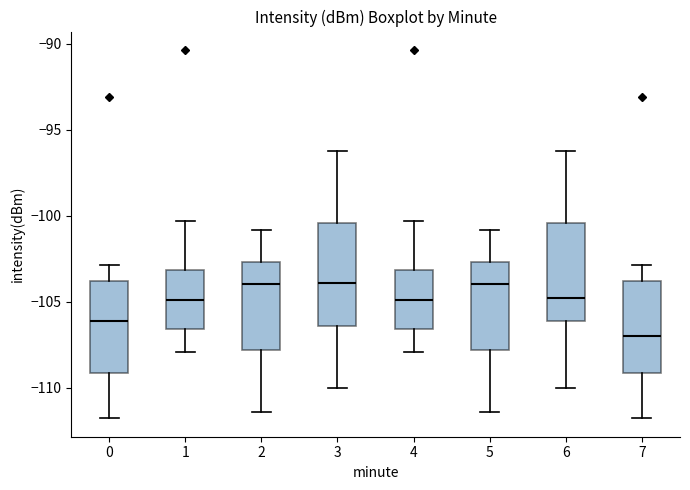

Where does the upper whisker of the box at x = 0 end on the y-axis? The values are not printed on the chart, so give them approximately, as read against the axis.

-103.0